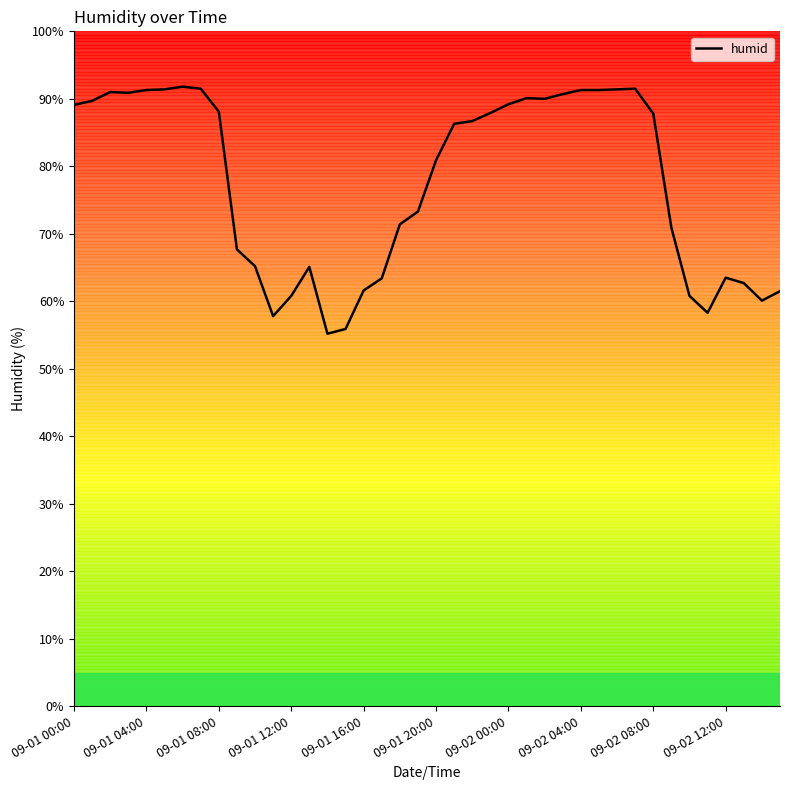

Does the chart have visible grid lines?

No